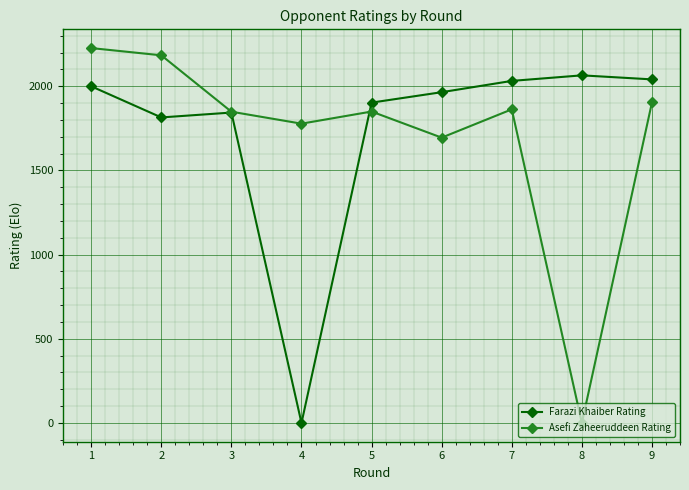

True or false: Farazi Khaiber Rating has more than 1 points higher than both neighbors.

True